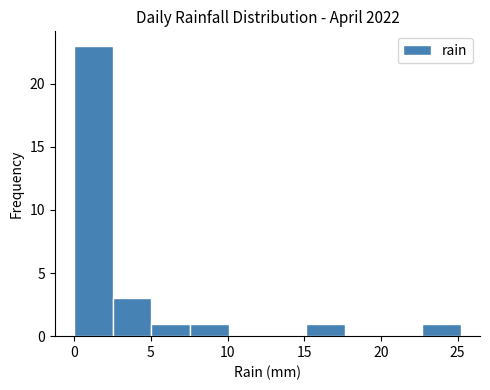

Which range on the x-axis has the tallest bar?

0.0 to 2.5